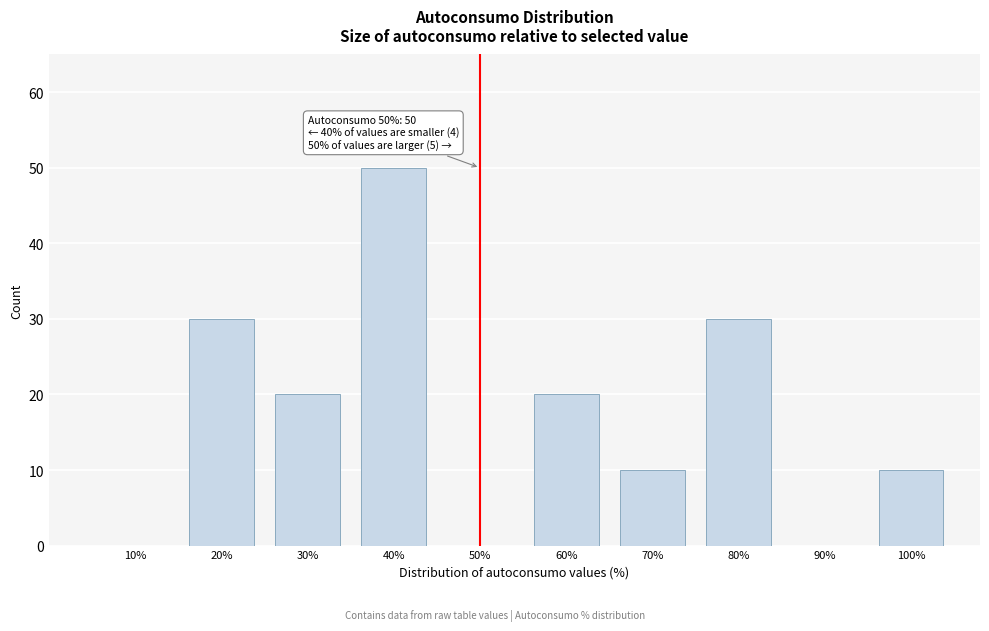

Reading right to left, extract all data points from this chart.

100%=10	90%=0	80%=30	70%=10	60%=20	50%=0	40%=50	30%=20	20%=30	10%=0